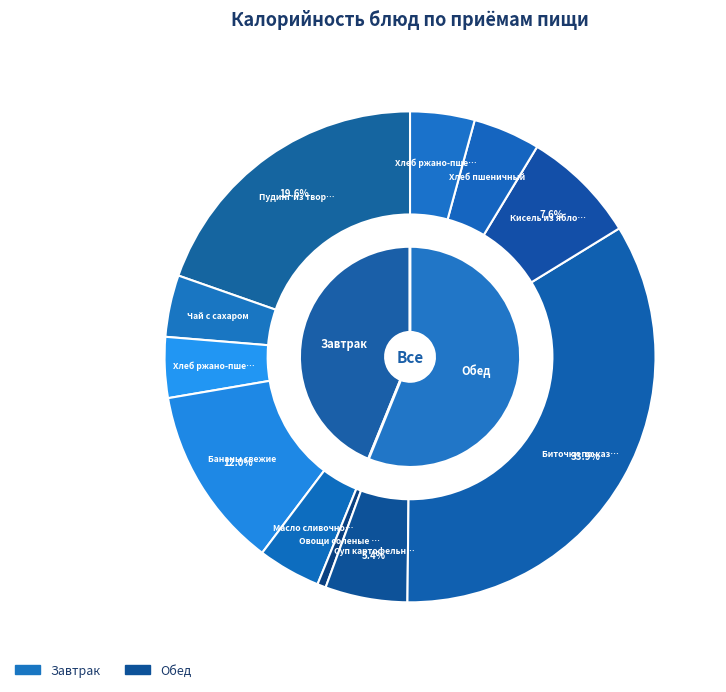

How many slices are in this pie chart?

11